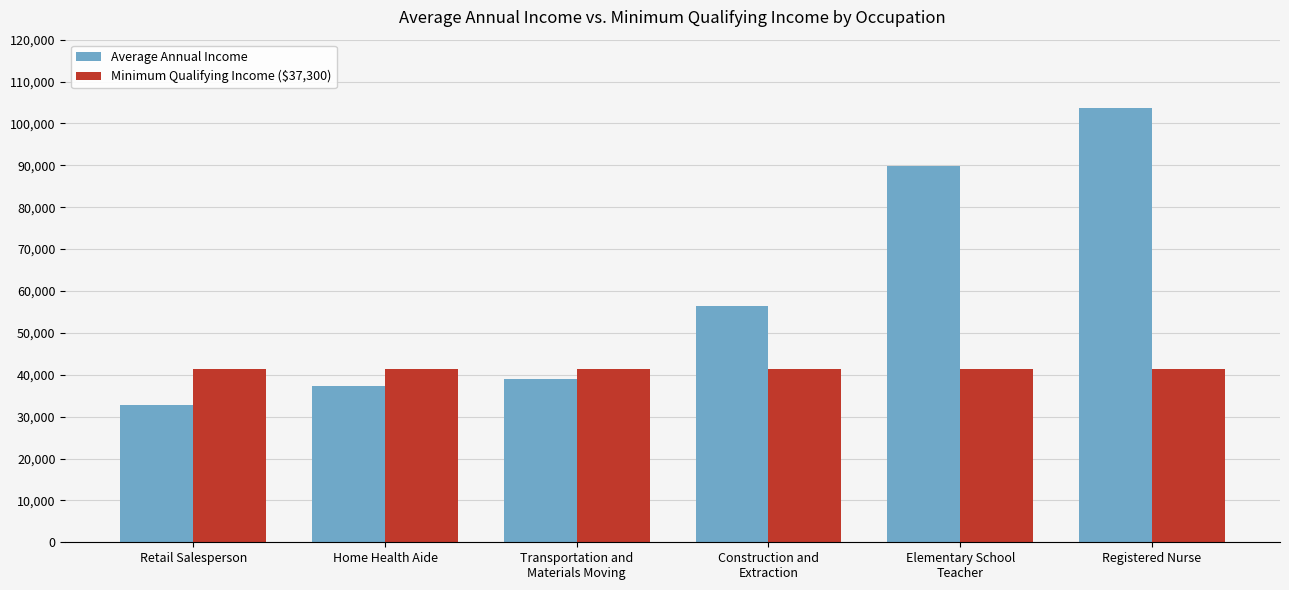

Does the chart contain any negative values?

No